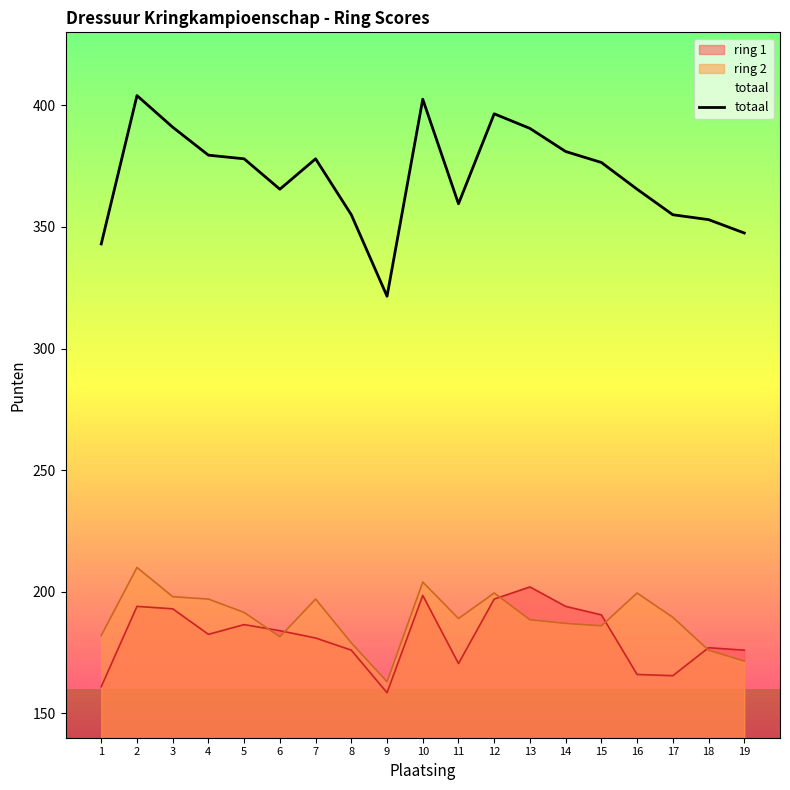

Rank the categories by value from lowest to highest.

9, 1, 19, 18, 8, 17, 11, 6, 16, 15, 5, 7, 4, 14, 13, 3, 12, 10, 2